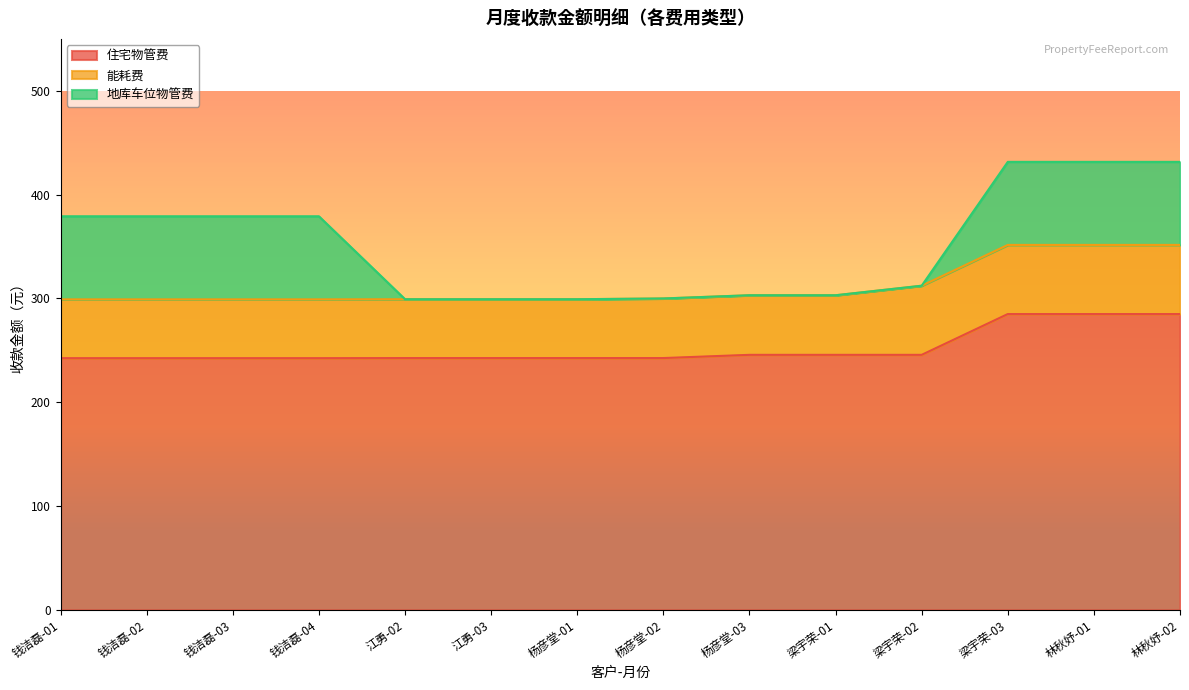

What is the difference between the maximum and second lowest values in the 住宅物管费 series?

42.5